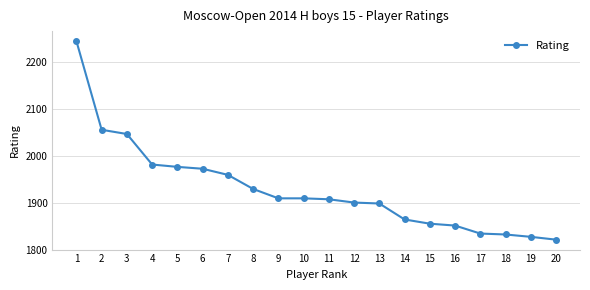

Between 12 and 3, which is larger?

3